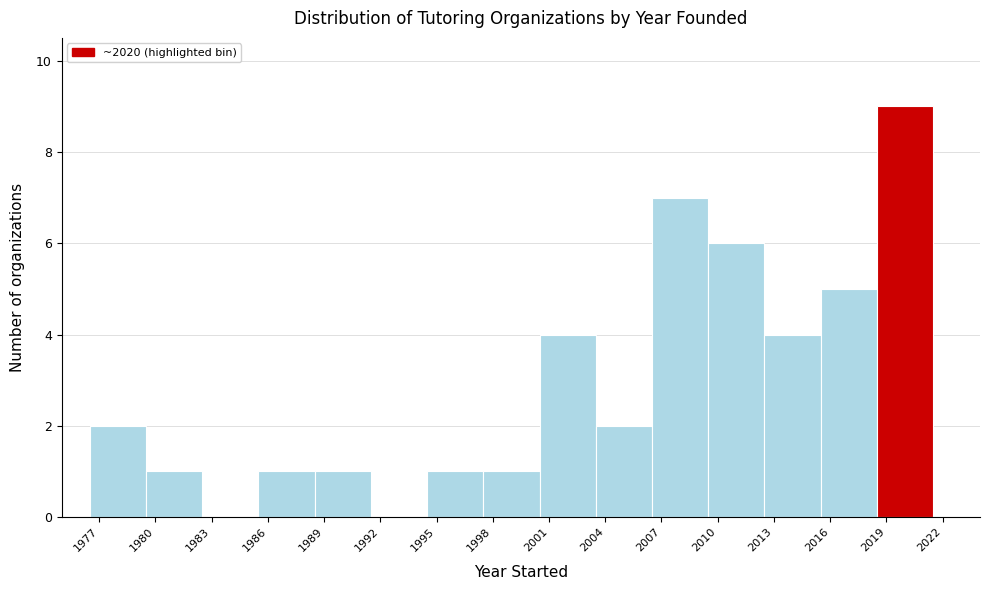

Which range on the x-axis has the tallest bar?

2018.5 to 2021.5